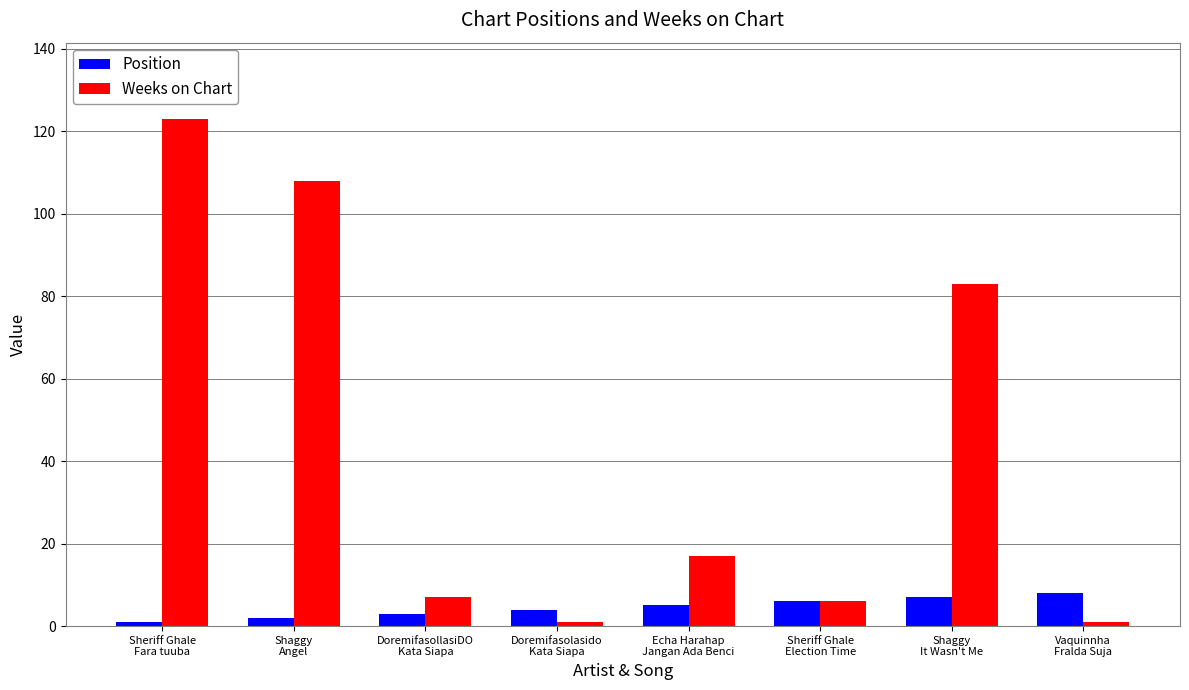

Where does the Weeks on Chart series first go above 17?

Sheriff Ghale
Fara tuuba